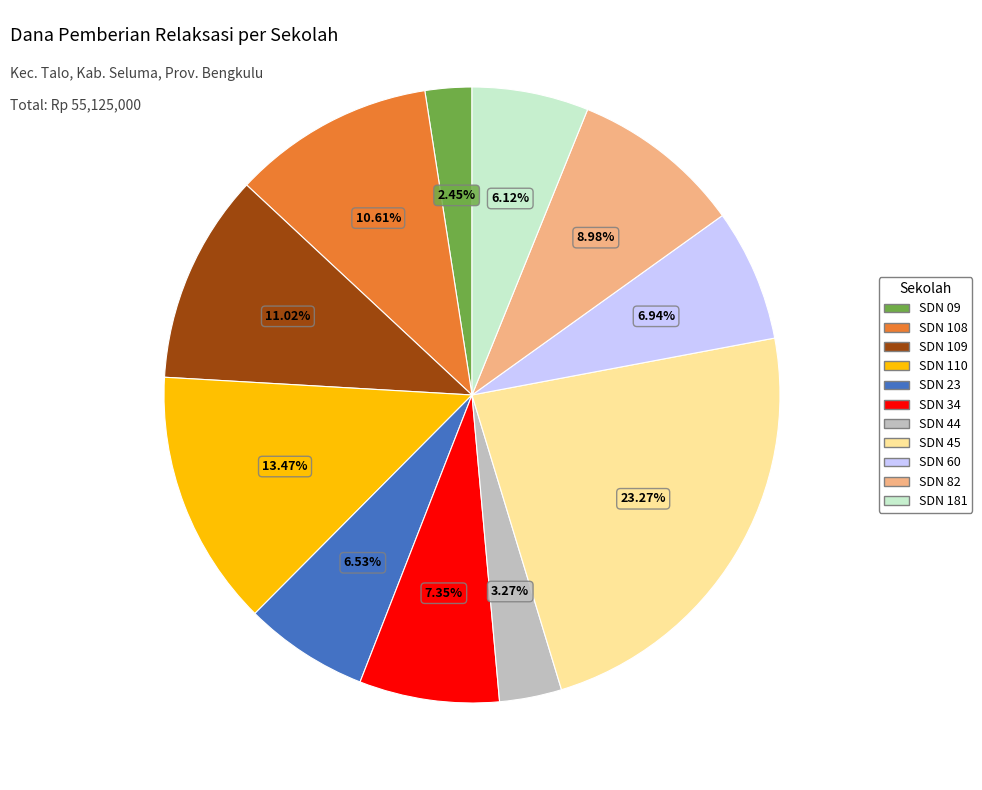

Does any single category account for the majority?

No